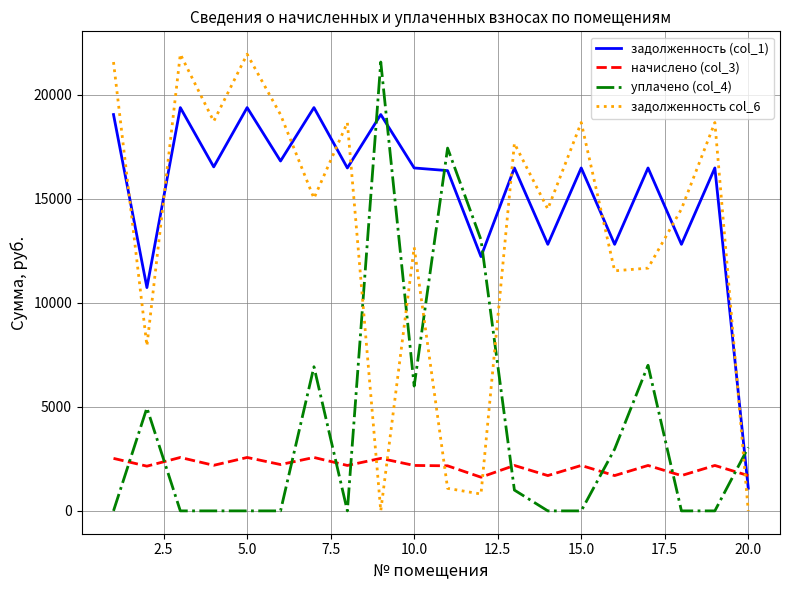

True or false: уплачено (col_4) and задолженность (col_1) cross at least once.

True